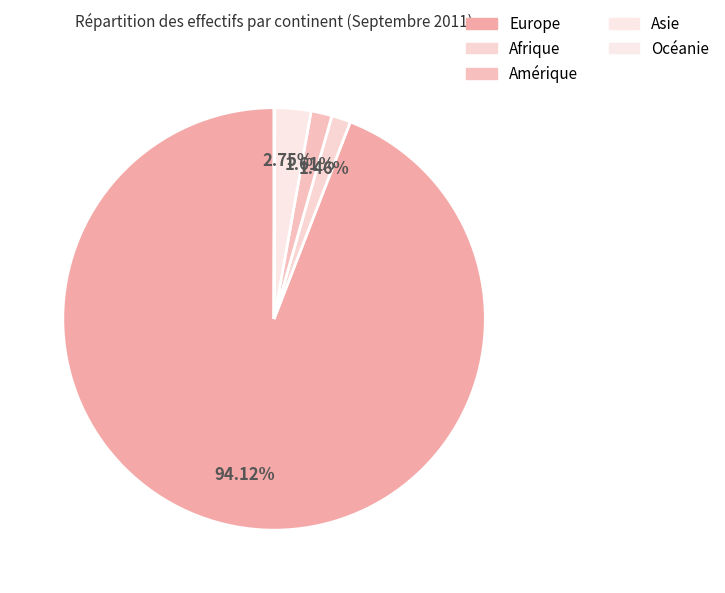

How many slices are in this pie chart?

5